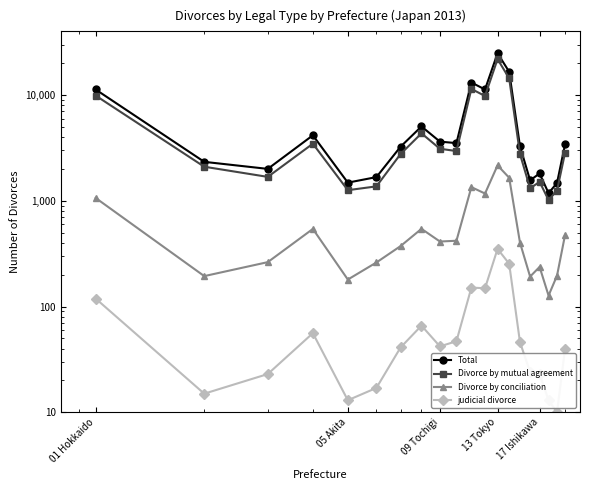

What is the value of the Divorce by mutual agreement point at the 11th from the left?

11427